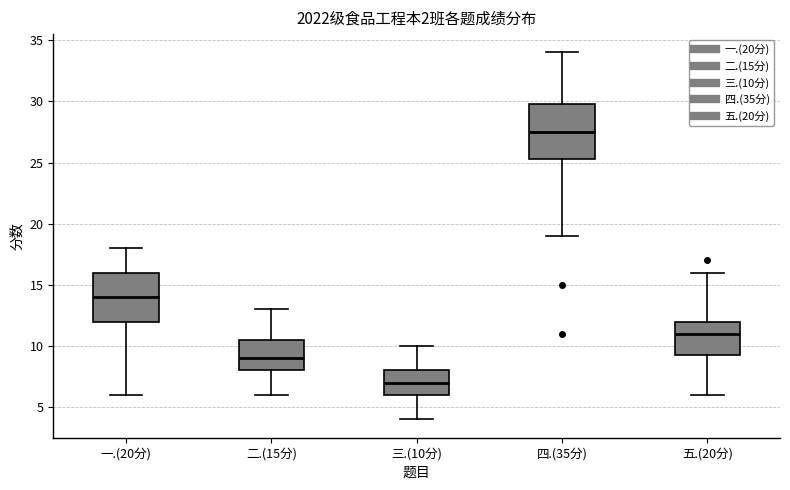

Comparing the boxes themselves (not the whiskers), which one is the tallest?

四.(35分)